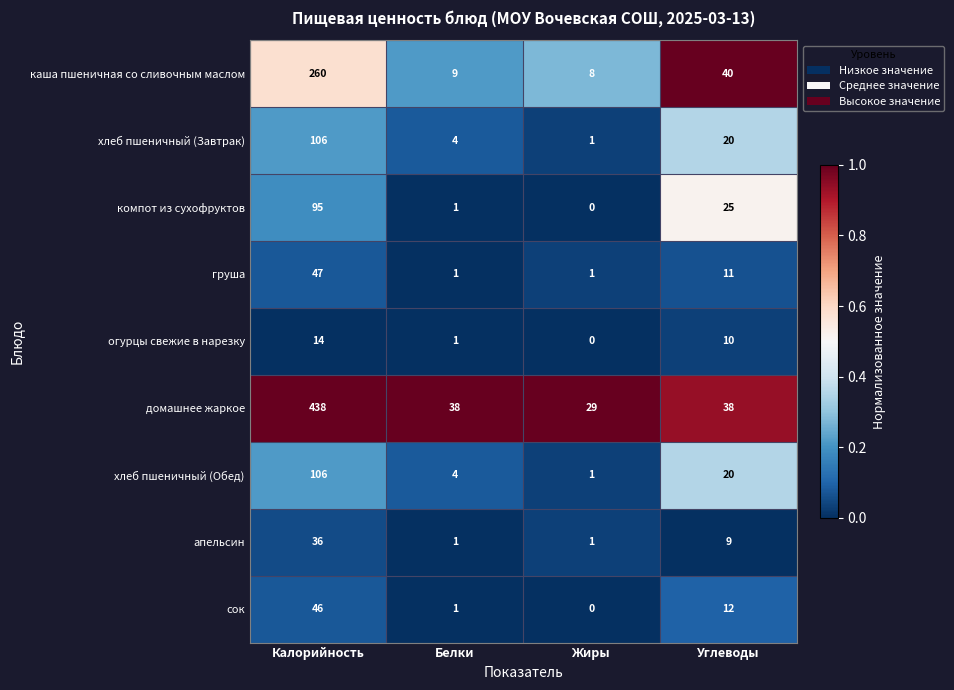

True or false: домашнее жаркое has a value of 29 at Жиры.

True